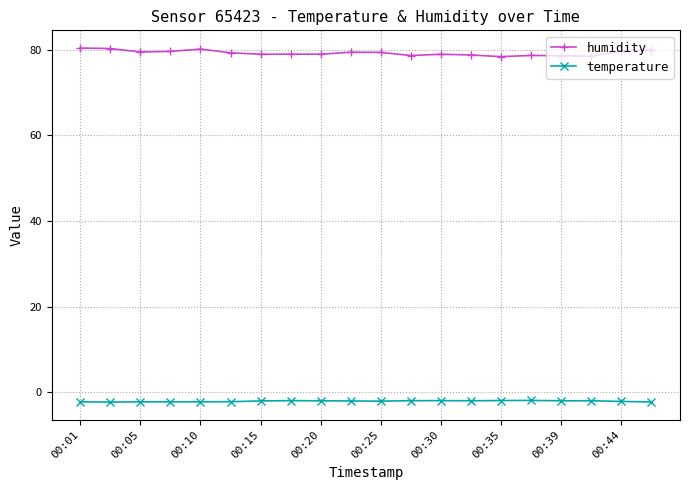

What is the sum of all temperature values?

-40.8